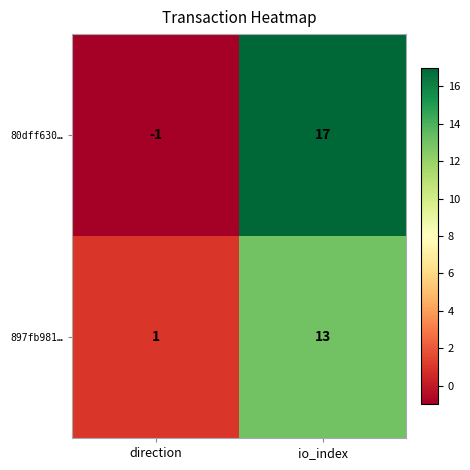

Reading right to left, extract all data points from this chart.

80dff630…: 17	-1
897fb981…: 13	1